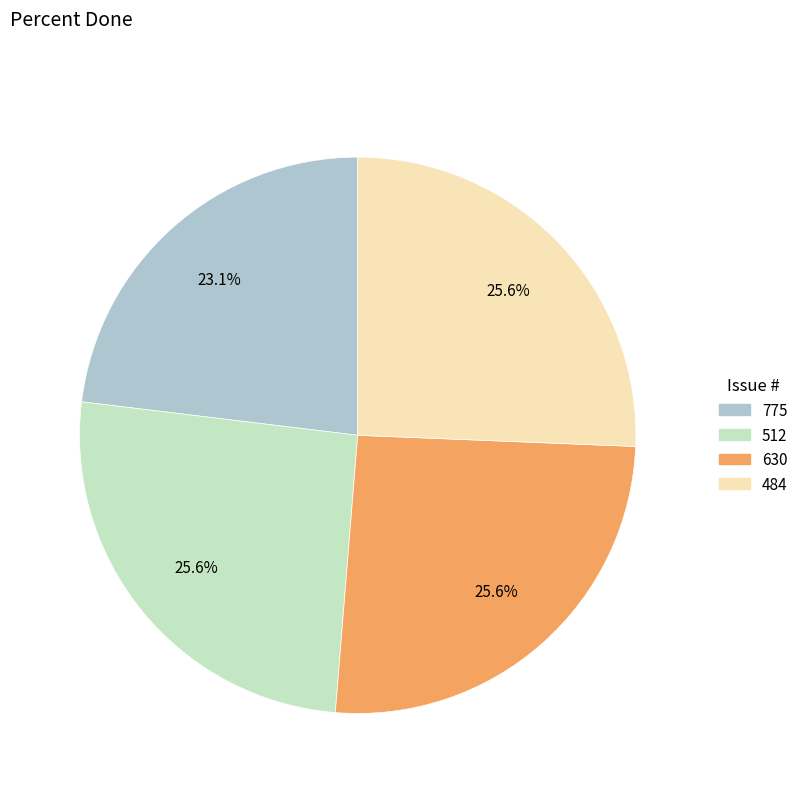

Combined, what portion of the pie is 630 and 775?

48.7%